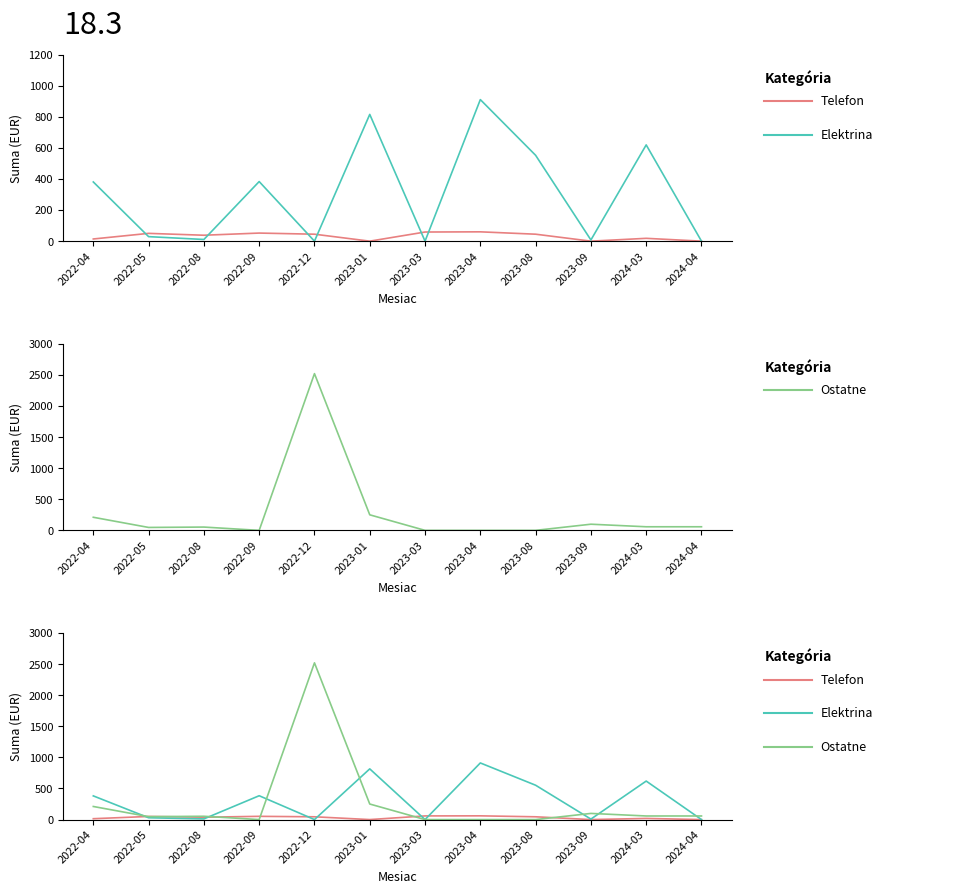

In Telefon, how many points are higher than both neighbors (excluding endpoints)?

4